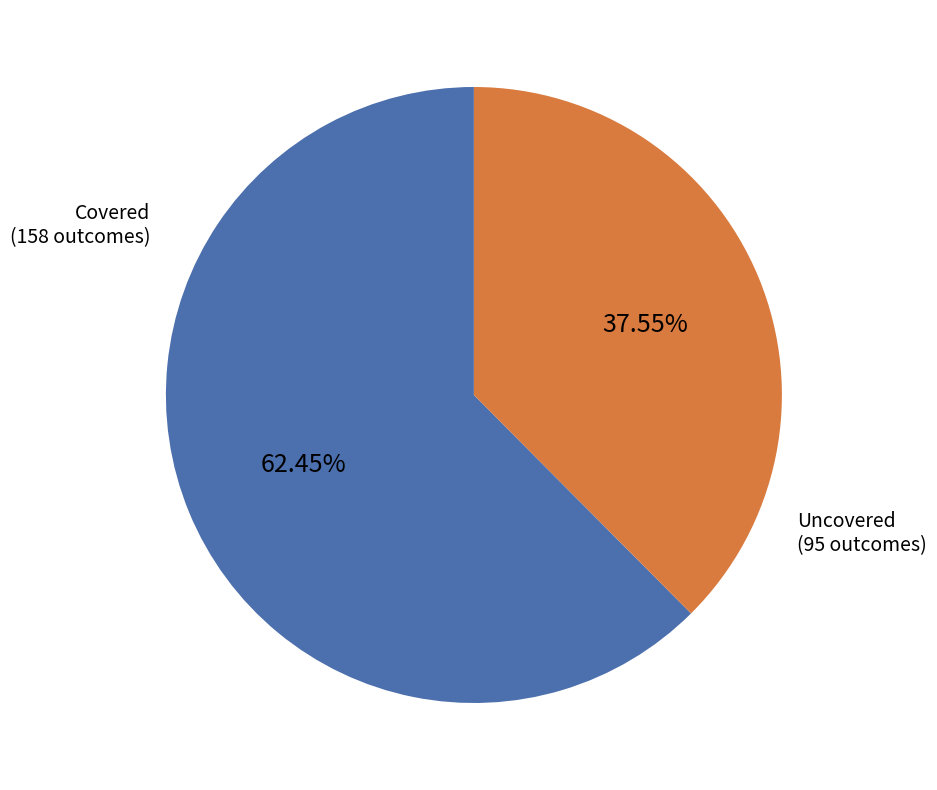

Is there any slice that represents more than half of the pie?

Yes